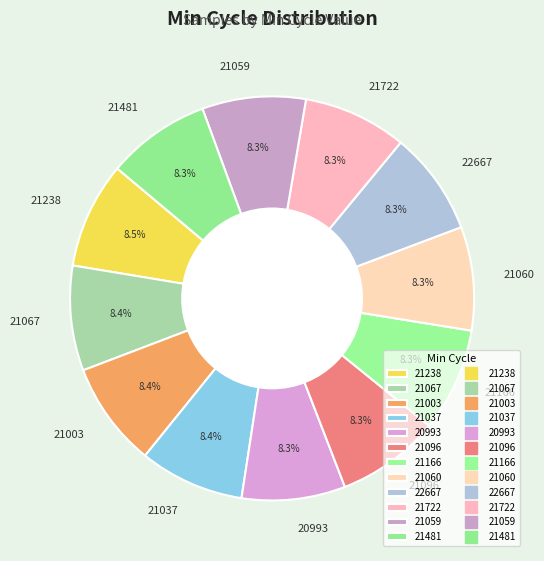

Is there a majority slice in this chart?

No